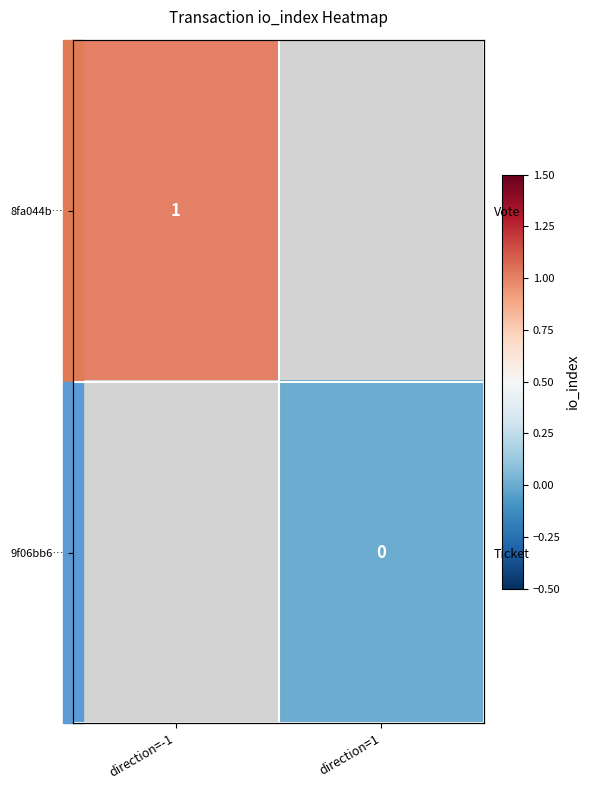

List the series in order of their peak value, highest first.

8fa044b…, 9f06bb6…